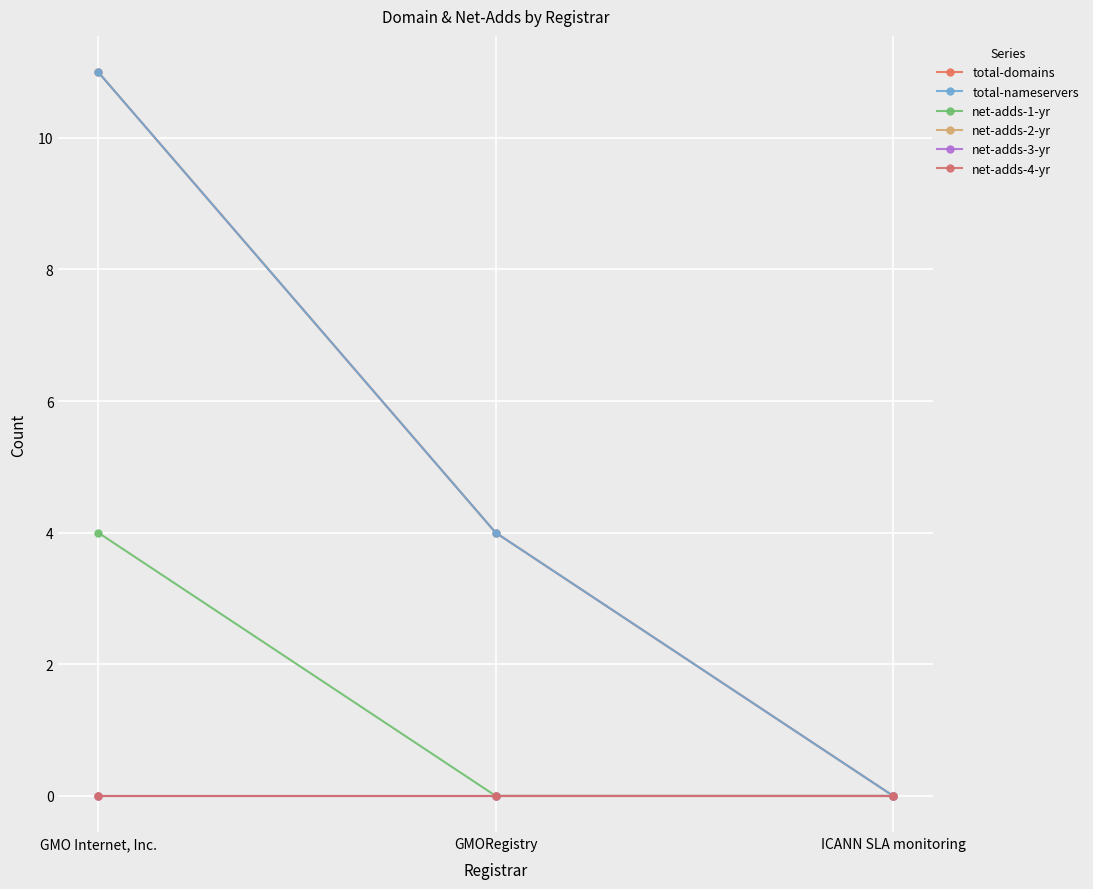

What is the label of the 1st point from the right?

ICANN SLA monitoring